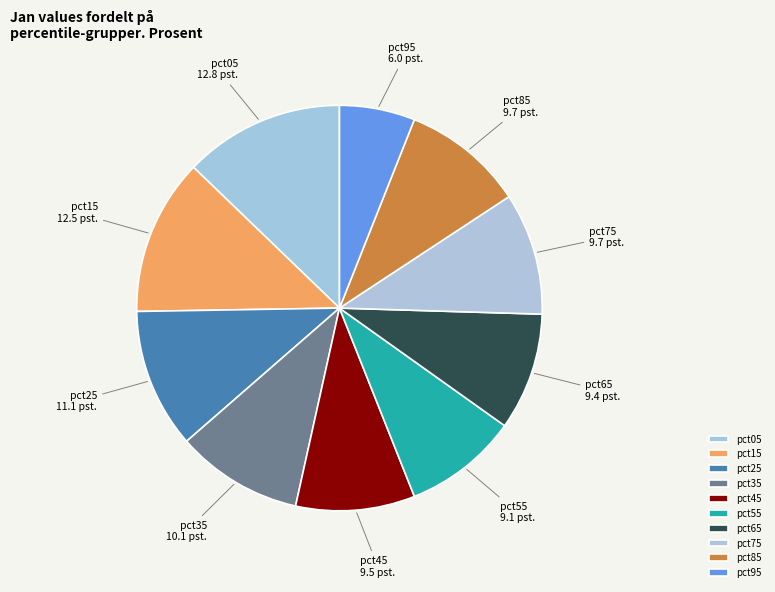

Count the number of slices in the pie.

10